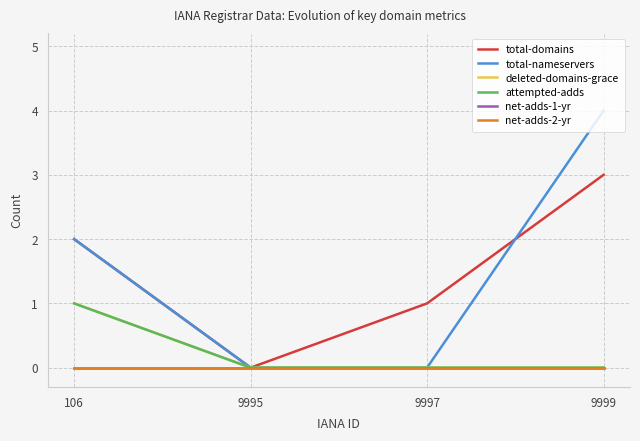

The value of total-domains at 9995 is 0. True or false?

True